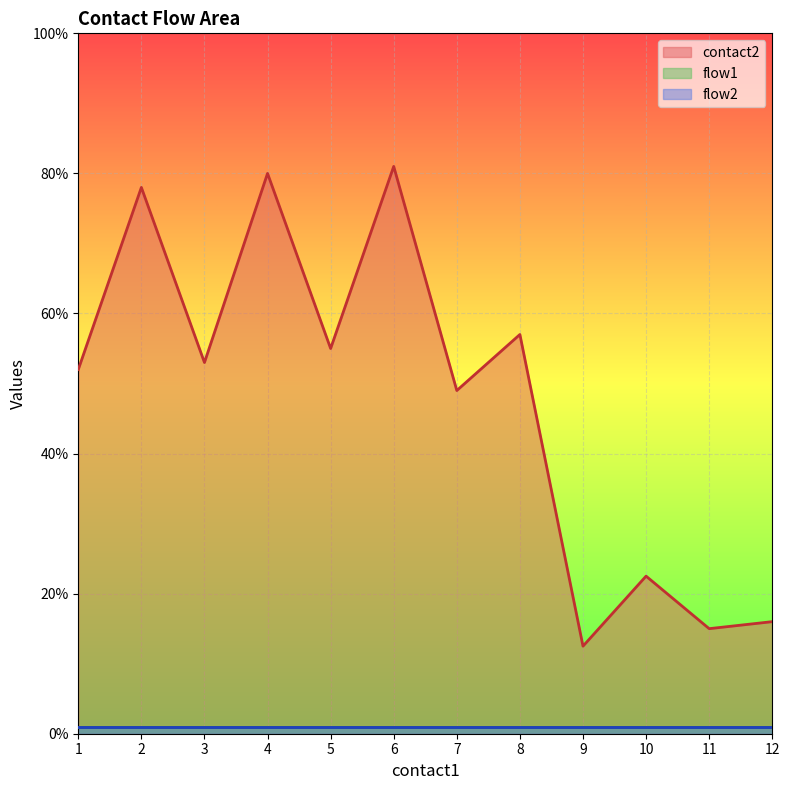

Does the chart display data point markers on the line(s)?

No